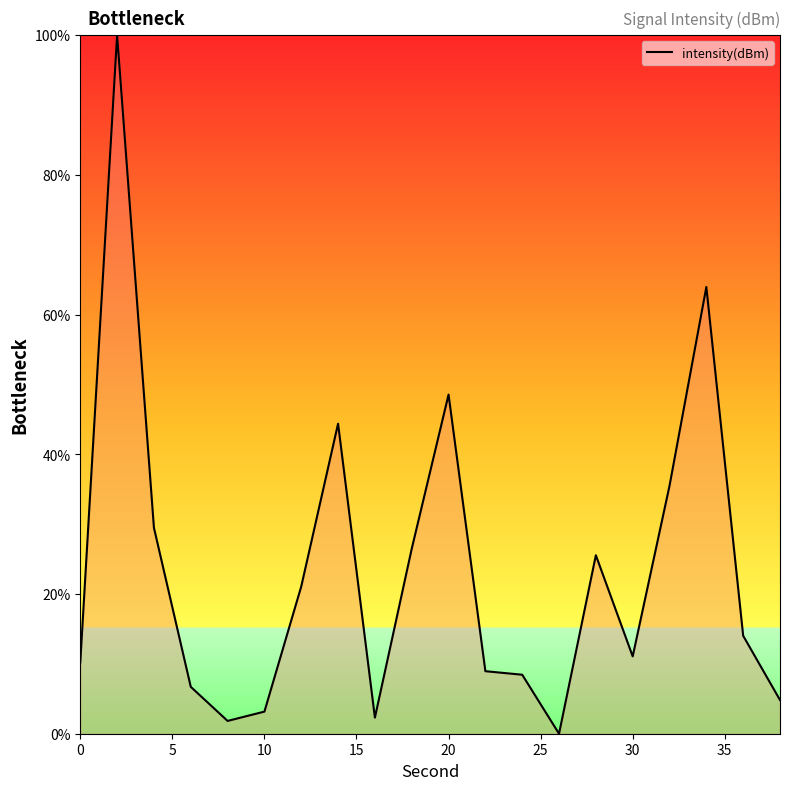

What is the difference between the second highest and minimum values?

63.9